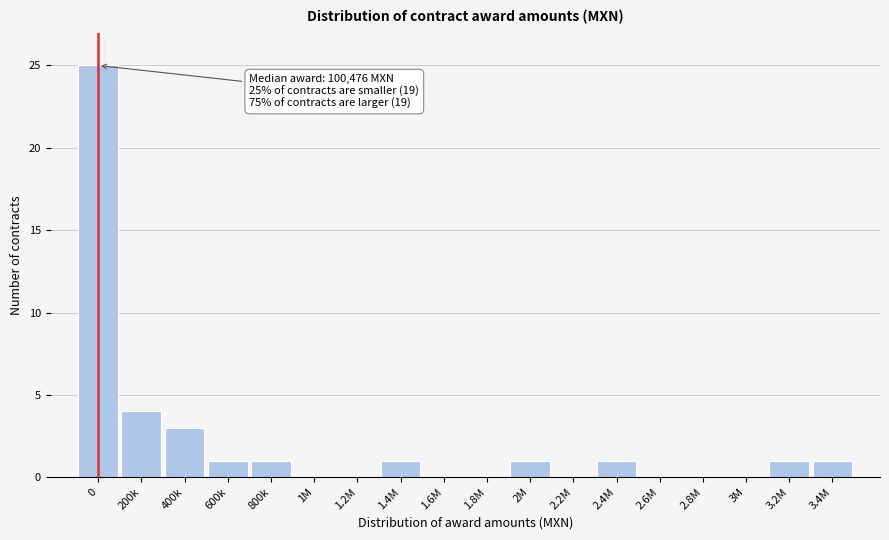

Reading left to right, what are all the values shown in this chart?

0=25	200k=4	400k=3	600k=1	800k=1	1M=0	1.2M=0	1.4M=1	1.6M=0	1.8M=0	2M=1	2.2M=0	2.4M=1	2.6M=0	2.8M=0	3M=0	3.2M=1	3.4M=1